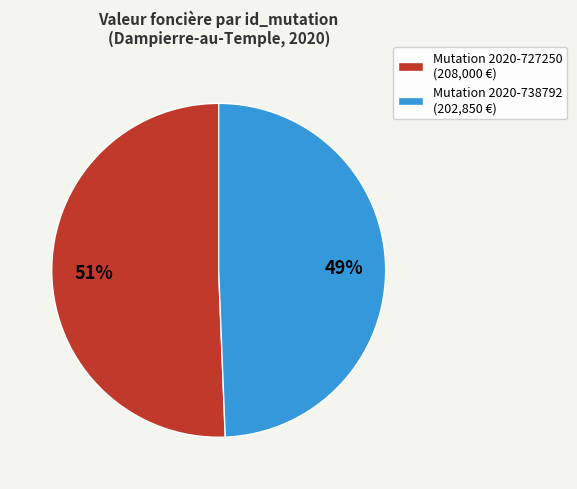

What is the ratio of the value at Mutation 2020-727250 (208,000 €) to the value at Mutation 2020-738792 (202,850 €)?

1.0